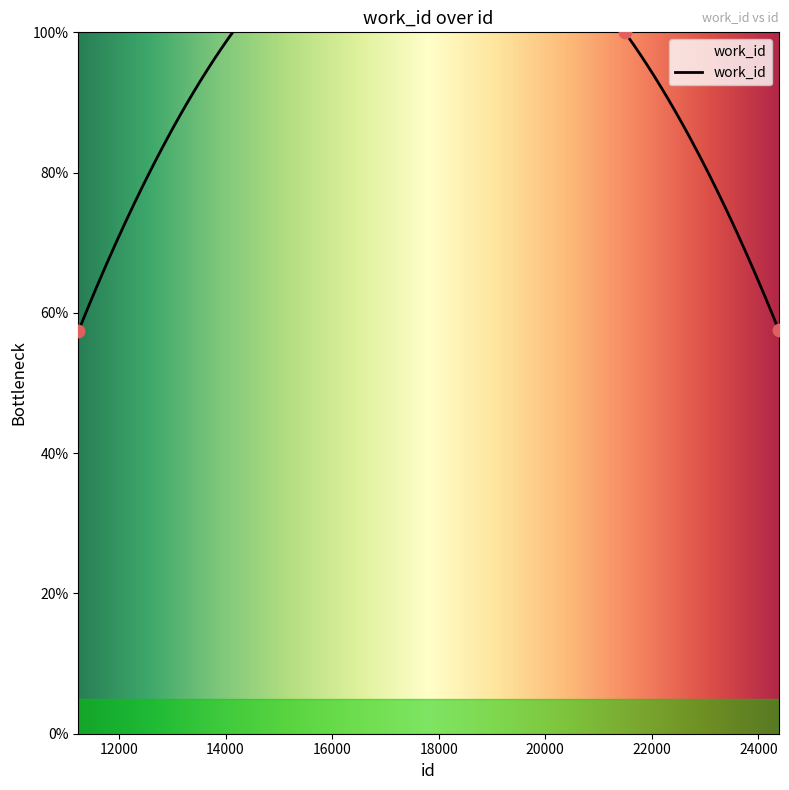

Which has a higher value, 21496 or 24383?

21496